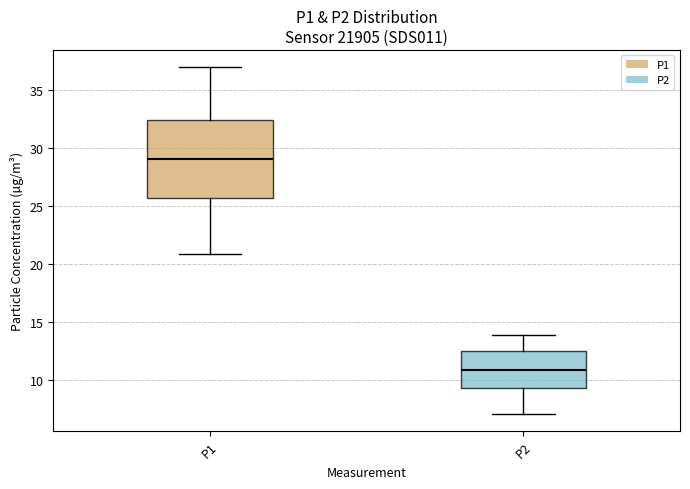

Which box is the tallest, from its lower edge to its upper edge?

P1